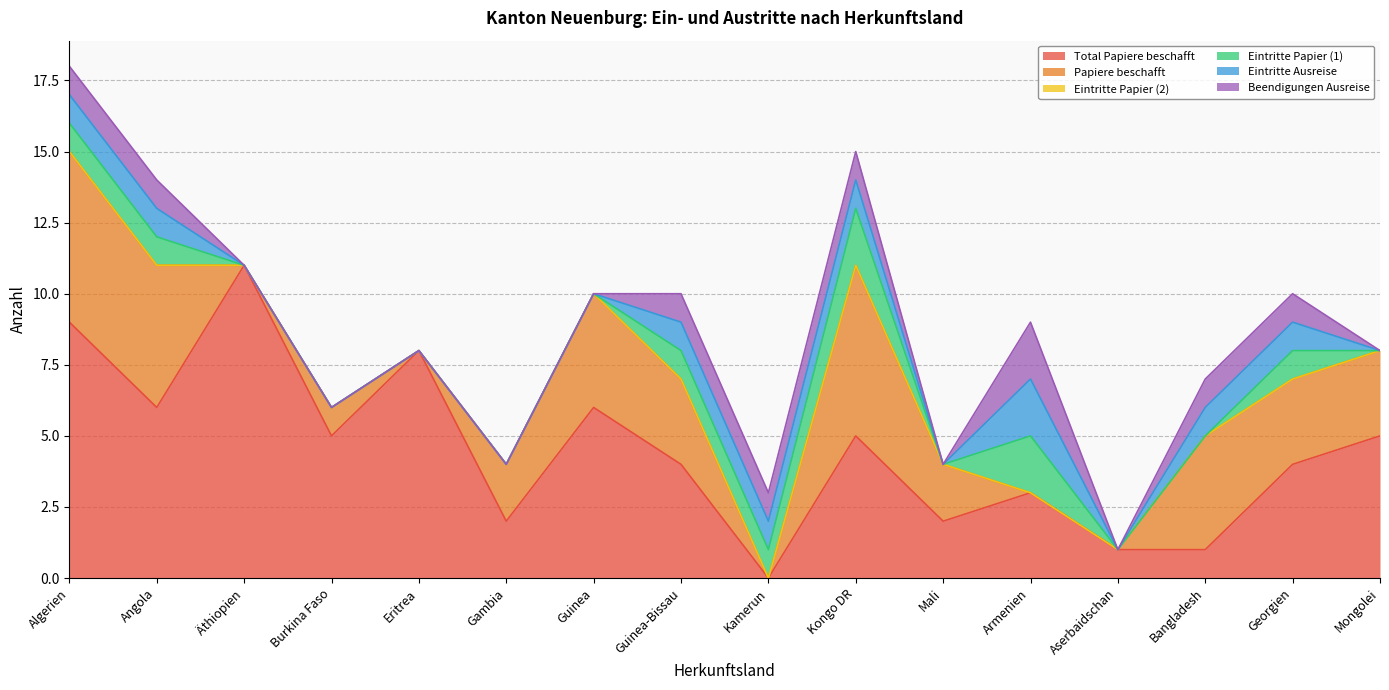

Reading left to right, list all the values displayed in this chart.

Total Papiere beschafft: 9	6	11	5	8	2	6	4	0	5	2	3	1	1	4	5
Papiere beschafft: 6	5	0	1	0	2	4	3	0	6	2	0	0	4	3	3
Eintritte Papier (2): 0	0	0	0	0	0	0	0	0	0	0	0	0	0	0	0
Eintritte Papier (1): 1	1	0	0	0	0	0	1	1	2	0	2	0	0	1	0
Eintritte Ausreise: 1	1	0	0	0	0	0	1	1	1	0	2	0	1	1	0
Beendigungen Ausreise: 1	1	0	0	0	0	0	1	1	1	0	2	0	1	1	0